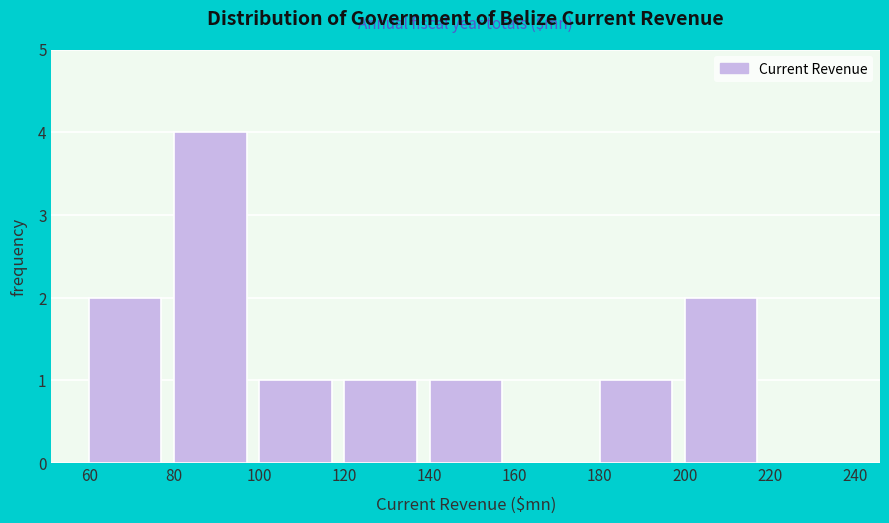

Reading left to right, list every bar in this chart as the range it spans on the x-axis followed by its height. The values are not printed on the chart, so give them approximately, as read against the axis.

60 to 80: 2
80 to 100: 4
100 to 120: 1
120 to 140: 1
140 to 160: 1
160 to 180: 0
180 to 200: 1
200 to 220: 2
220 to 240: 0